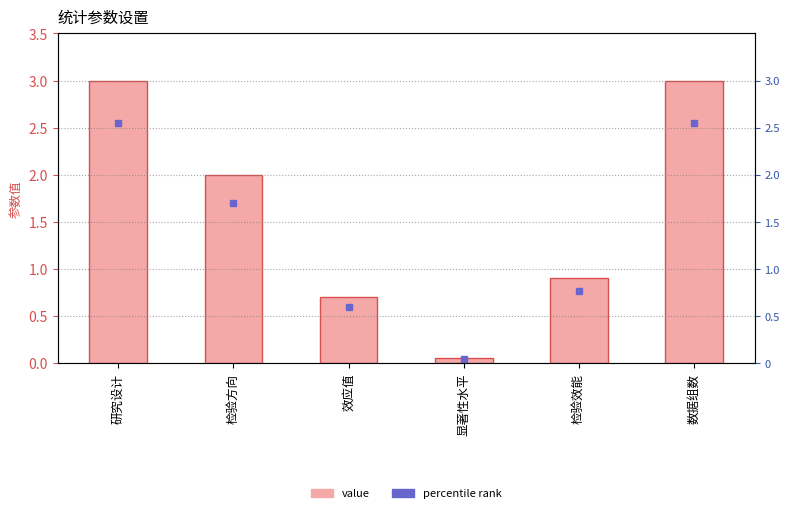

Approximately how many times larger is the value at 数据组数 compared to 检验方向?

1.5